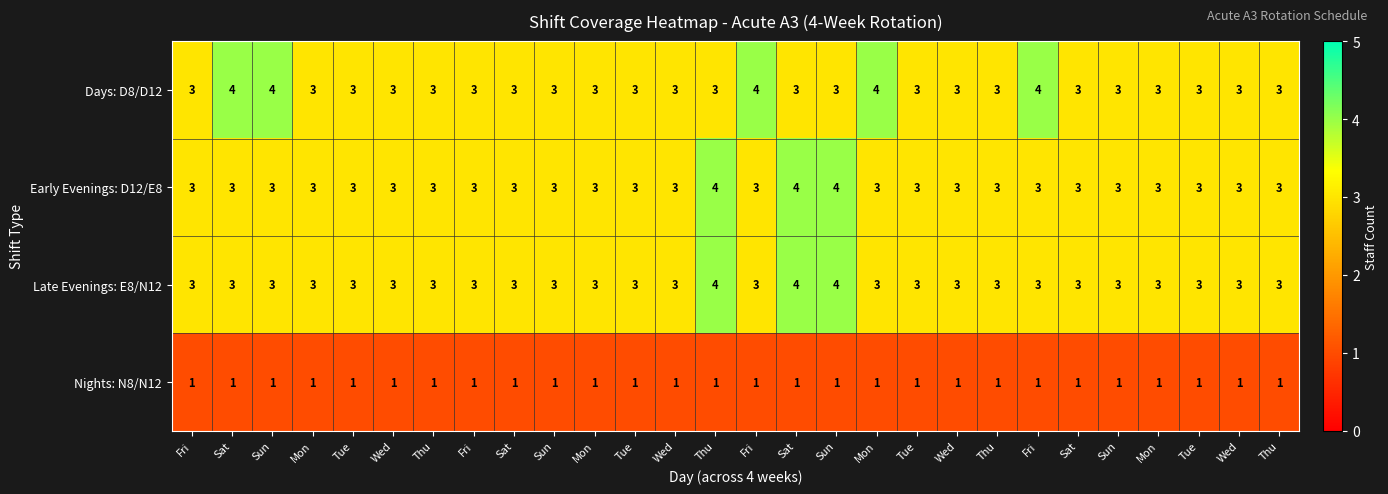

How many categories are shown in the chart?

28